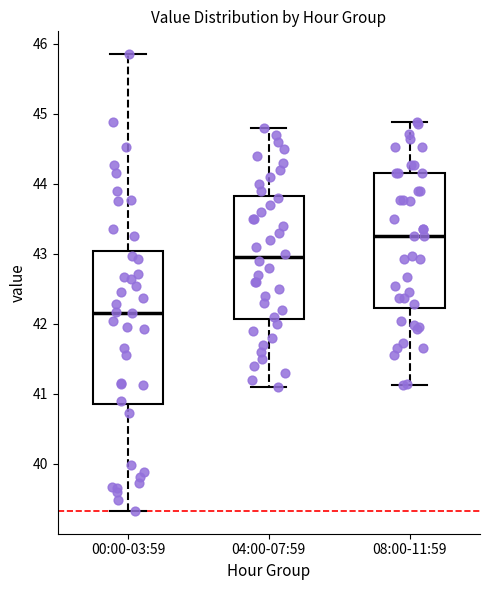

Which box's median line is the highest?

08:00-11:59